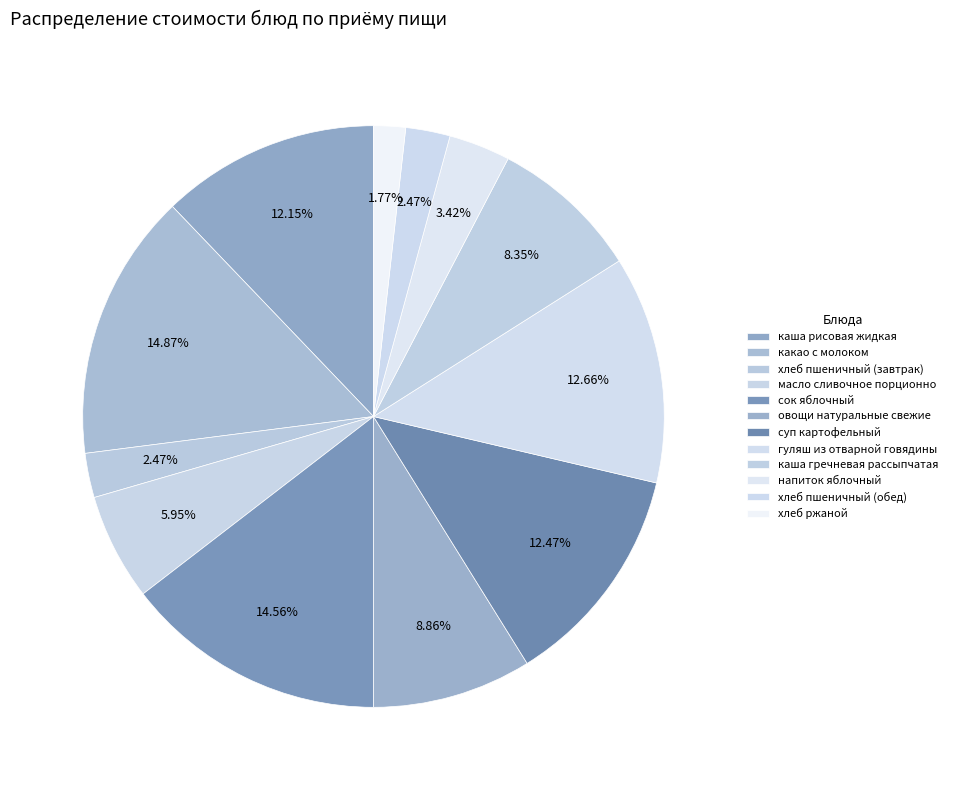

To the nearest percent, what is the difference between the хлеб пшеничный (обед) and напиток яблочный slice percentages?

1%